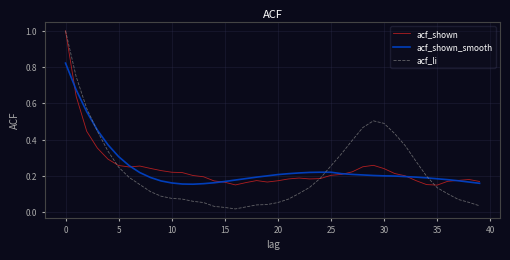

Which series has the largest range (max minus min)?

acf_li